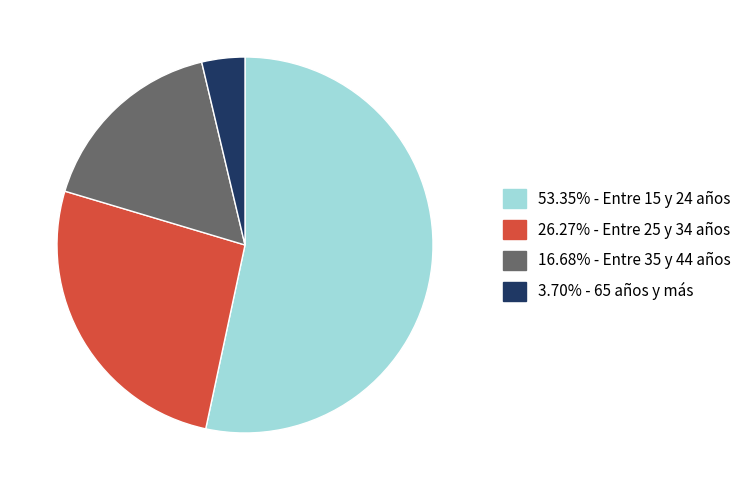

Is there a majority slice in this chart?

Yes